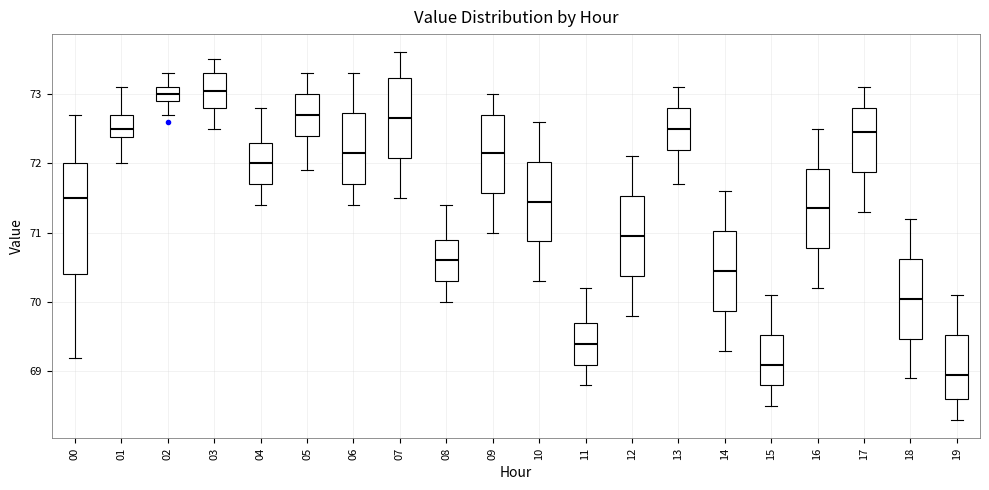

Reading left to right, transcribe this box plot: for each box, give where its median line is, the range the box spans, and where its two whiskers end, as read against the y-axis. The values are not printed on the chart, so give them approximately, as read against the axis.

00: median 71.5, box 70.4 to 72.0, whiskers 69.2 to 72.7
01: median 72.5, box 72.4 to 72.7, whiskers 72.0 to 73.1
02: median 73.0, box 72.9 to 73.1, whiskers 72.7 to 73.3
03: median 73.1, box 72.8 to 73.3, whiskers 72.5 to 73.5
04: median 72.0, box 71.7 to 72.3, whiskers 71.4 to 72.8
05: median 72.7, box 72.4 to 73.0, whiskers 71.9 to 73.3
06: median 72.2, box 71.7 to 72.7, whiskers 71.4 to 73.3
07: median 72.7, box 72.1 to 73.2, whiskers 71.5 to 73.6
08: median 70.6, box 70.3 to 70.9, whiskers 70.0 to 71.4
09: median 72.2, box 71.6 to 72.7, whiskers 71.0 to 73.0
10: median 71.5, box 70.9 to 72.0, whiskers 70.3 to 72.6
11: median 69.4, box 69.1 to 69.7, whiskers 68.8 to 70.2
12: median 71.0, box 70.4 to 71.5, whiskers 69.8 to 72.1
13: median 72.5, box 72.2 to 72.8, whiskers 71.7 to 73.1
14: median 70.5, box 69.9 to 71.0, whiskers 69.3 to 71.6
15: median 69.1, box 68.8 to 69.5, whiskers 68.5 to 70.1
16: median 71.4, box 70.8 to 71.9, whiskers 70.2 to 72.5
17: median 72.5, box 71.9 to 72.8, whiskers 71.3 to 73.1
18: median 70.1, box 69.5 to 70.6, whiskers 68.9 to 71.2
19: median 69.0, box 68.6 to 69.5, whiskers 68.3 to 70.1